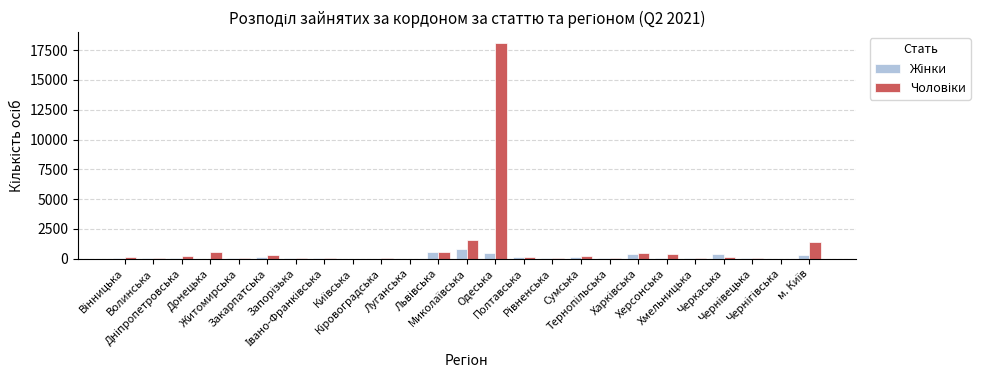

Is it true that Чоловіки equals 38 at Запорізька?

True